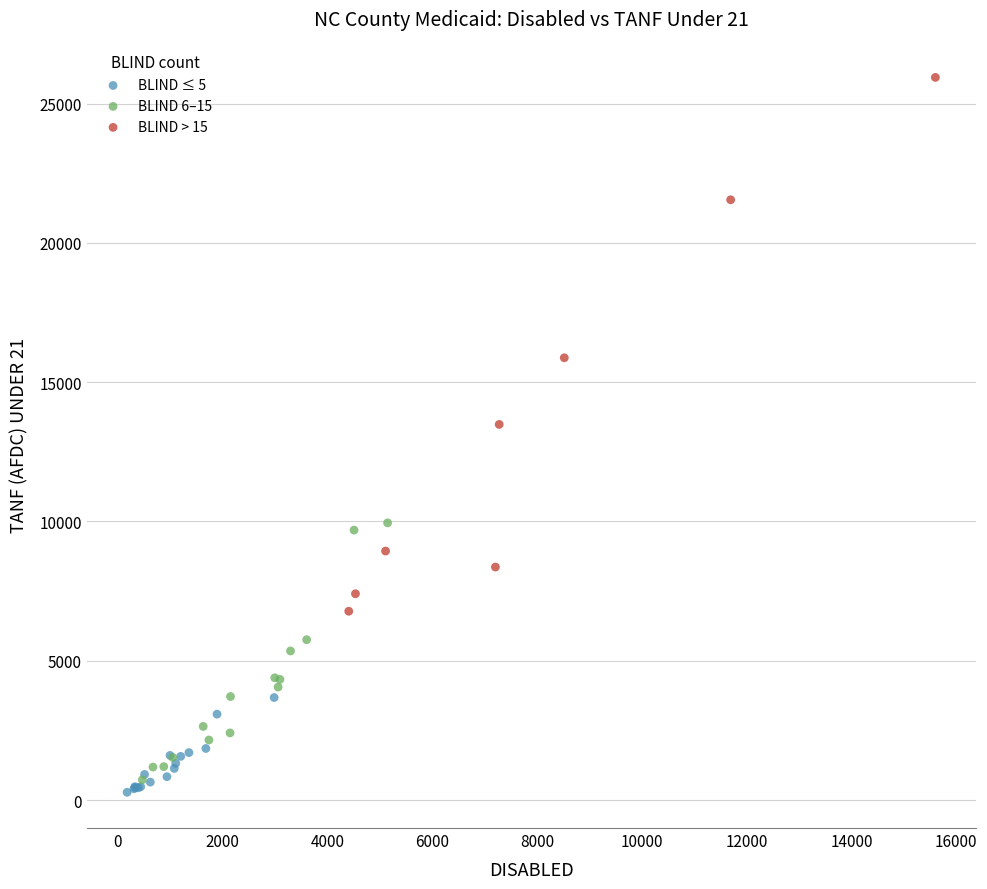

Which series reaches the maximum Y coordinate?

BLIND > 15